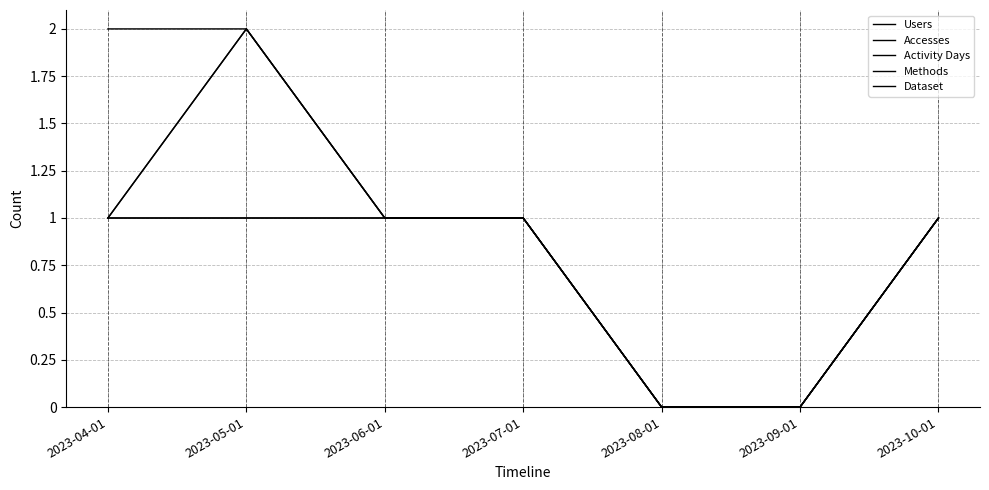

At which label is Users closest to 1?

2023-04-01